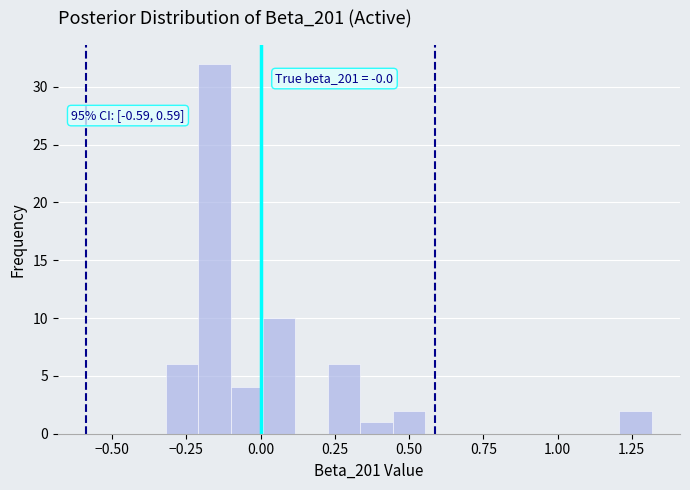

Read against the x-axis, roughly where is the centre of the tallest bar?

-0.15